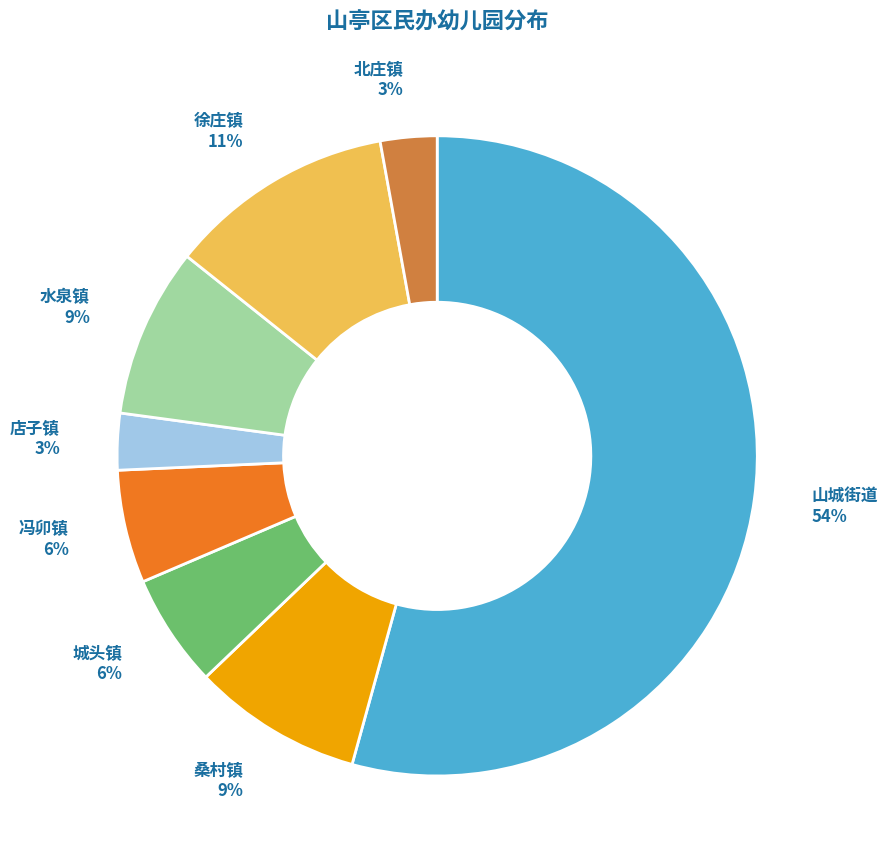

Which has a higher value, 桑村镇 or 店子镇?

桑村镇